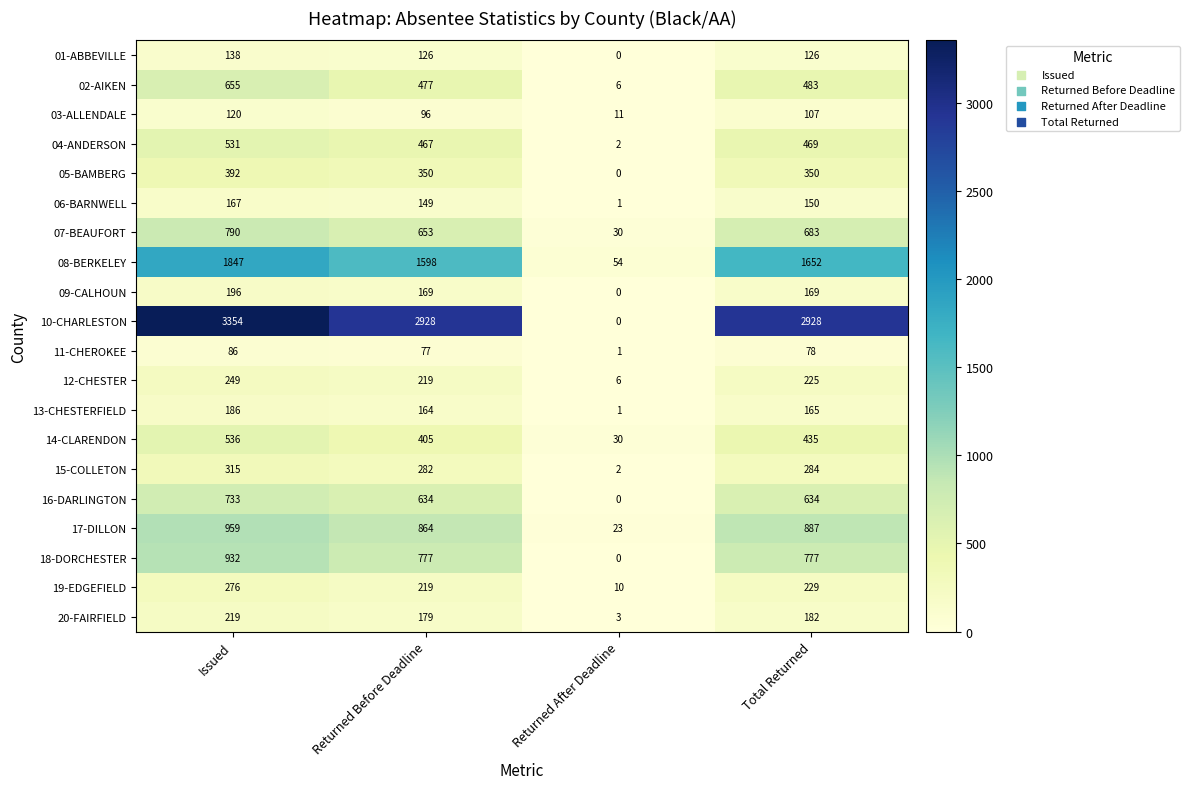

Which series has the largest total across all categories?

10-CHARLESTON